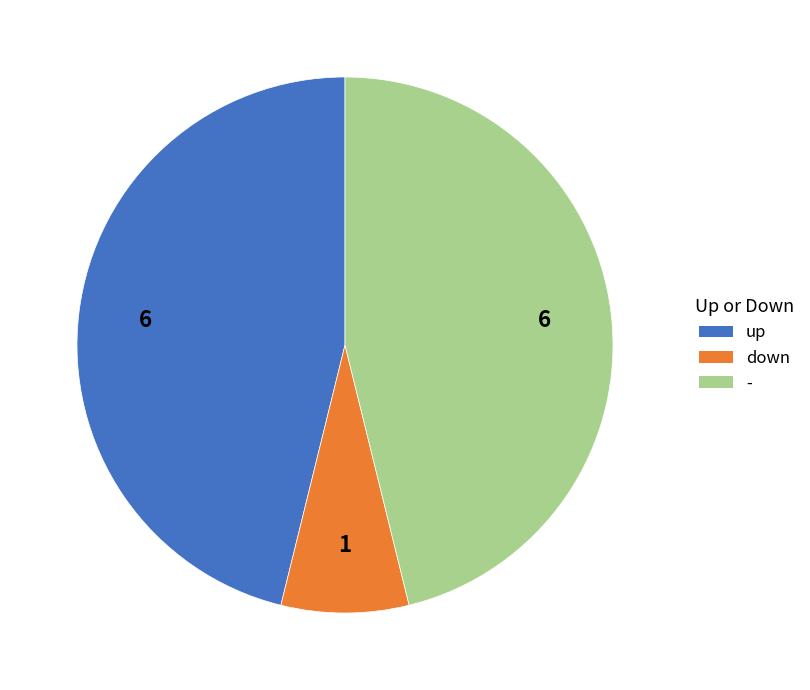

Is the sum of - and down greater than half?

Yes